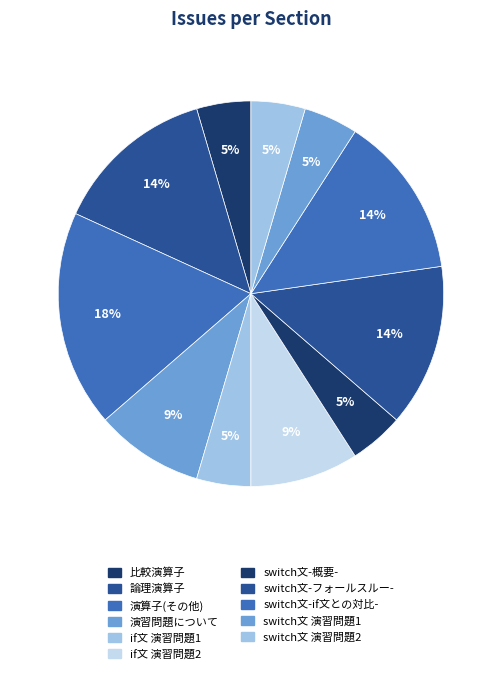

Does any single category account for the majority?

No